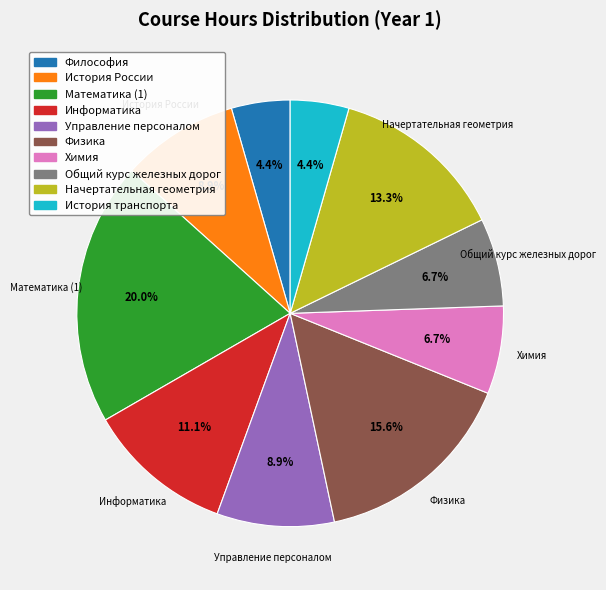

True or false: Химия accounts for 18% of the total.

False